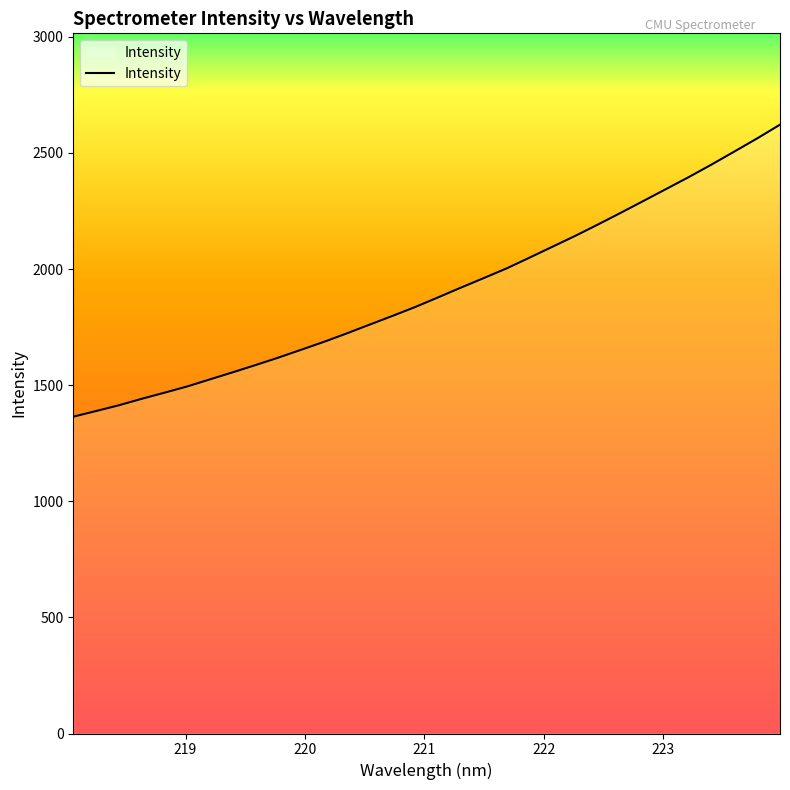

What is the greatest value displayed?

2622.0